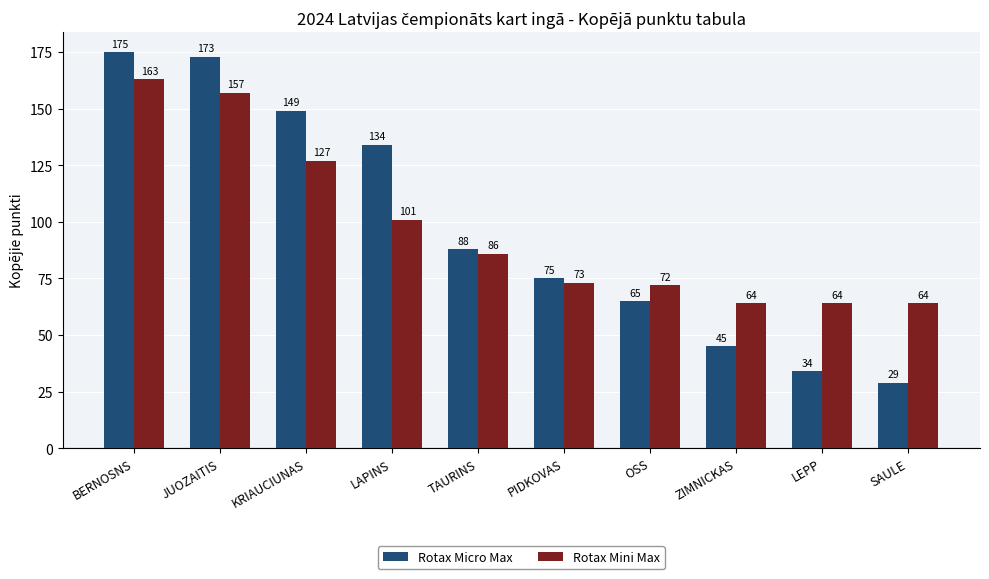

Which series has the widest spread of values?

Rotax Micro Max